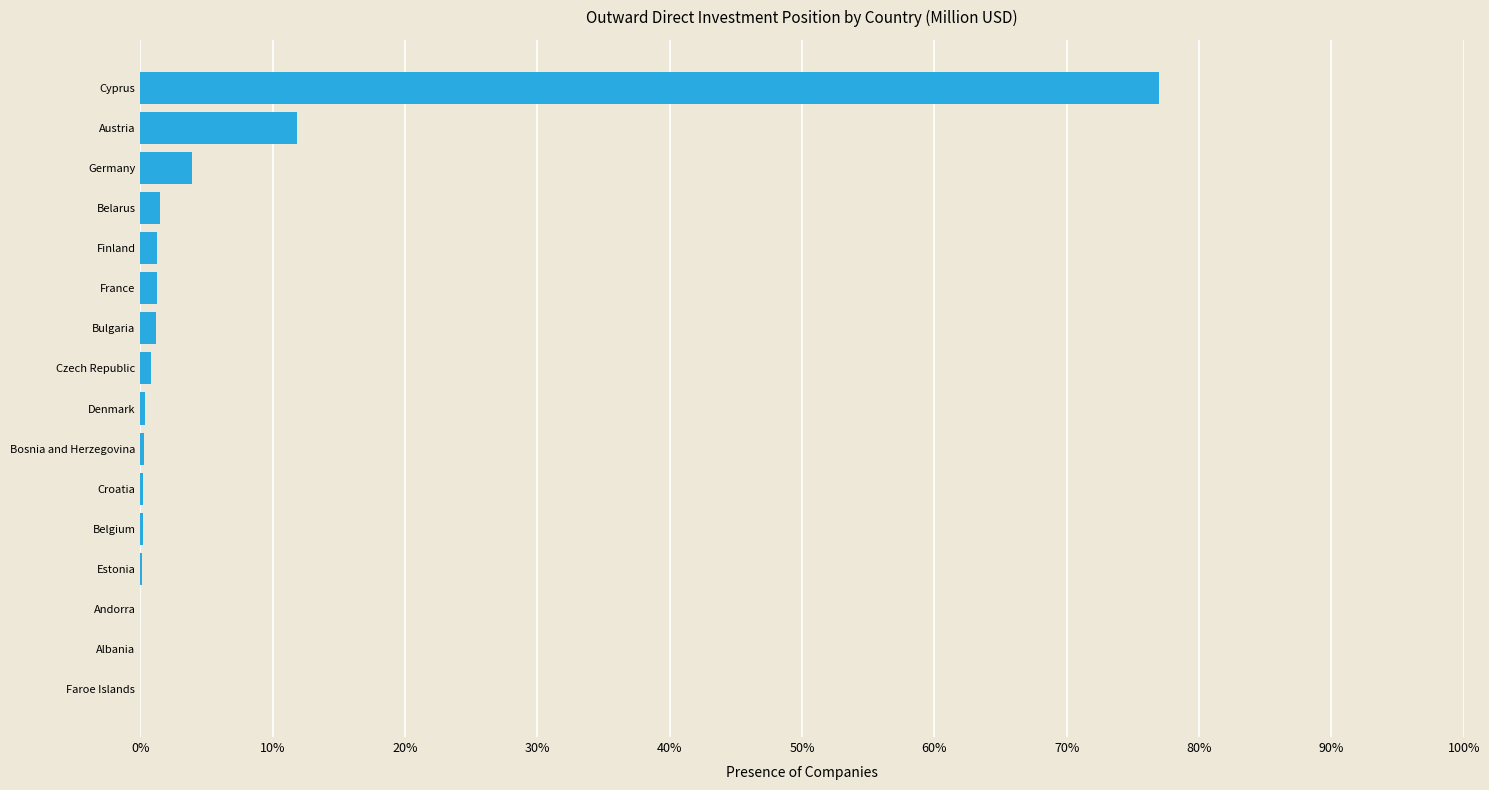

Which label corresponds to the largest value in the chart?

Cyprus